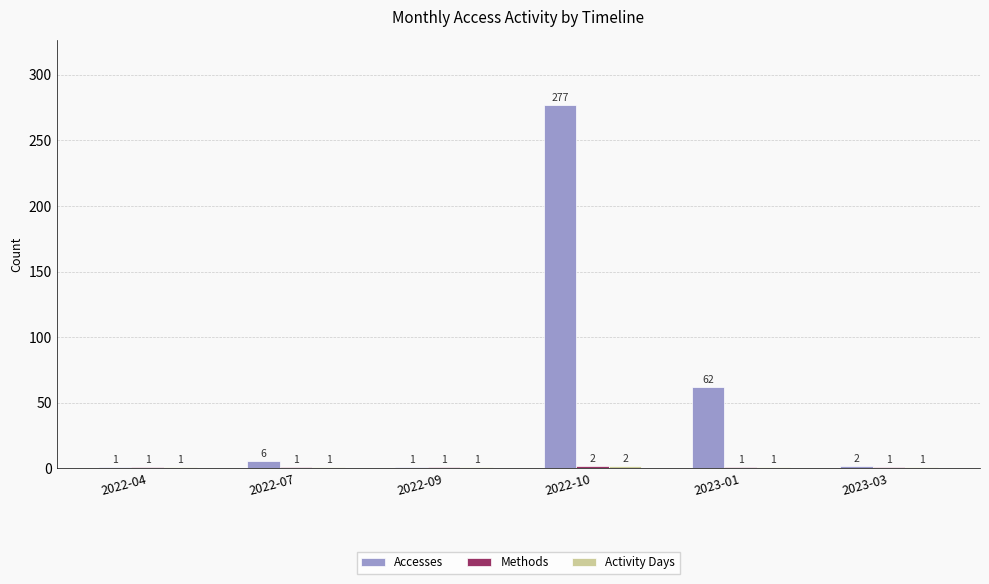

What is the label of the 5th bar from the right?

2022-07